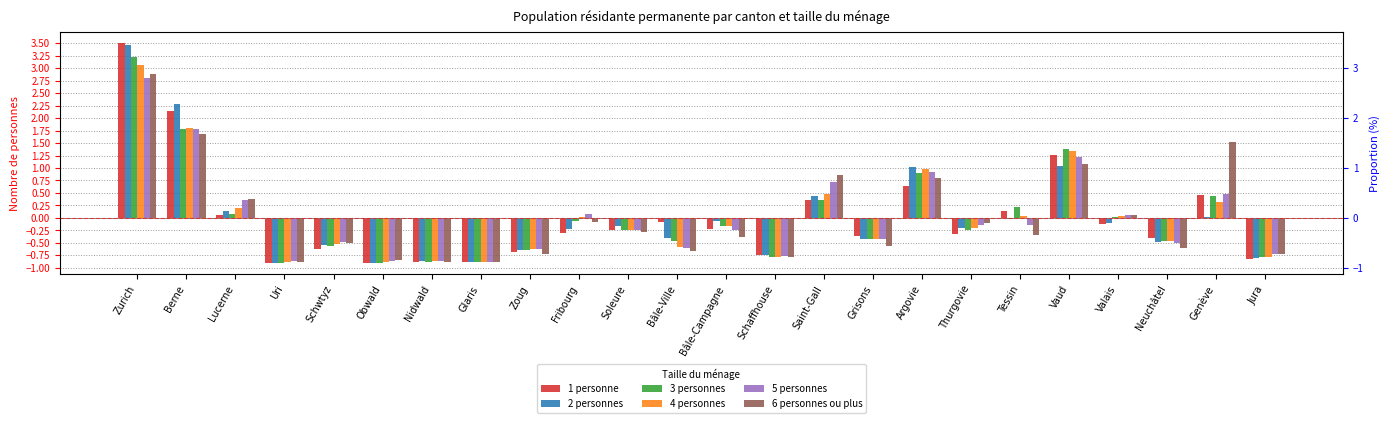

What is the smallest value displayed?

-0.9